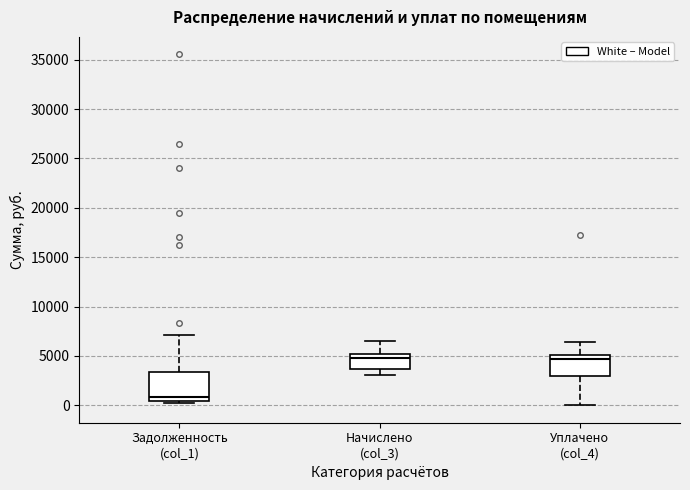

Which box is the tallest, from its lower edge to its upper edge?

Задолженность (col_1)